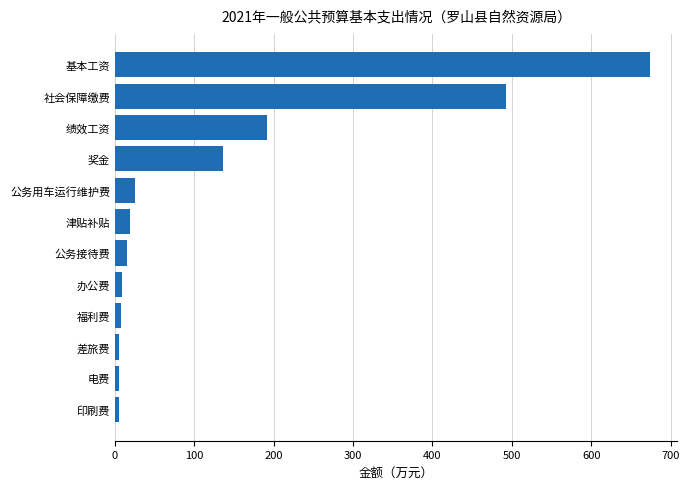

True or false: the data shows 719.1 at 社会保障缴费.

False